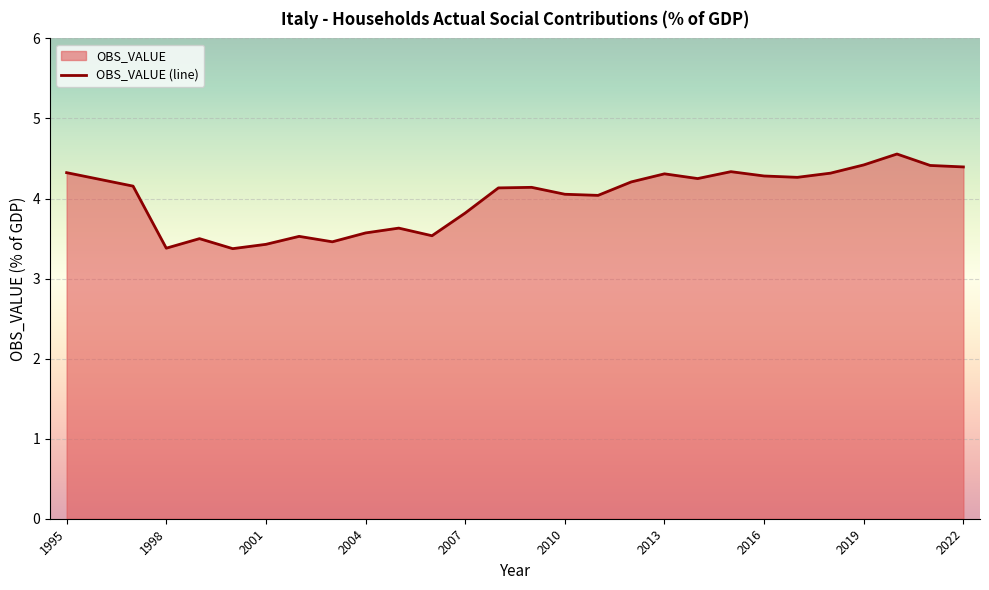

Count the number of categories in the chart.

28